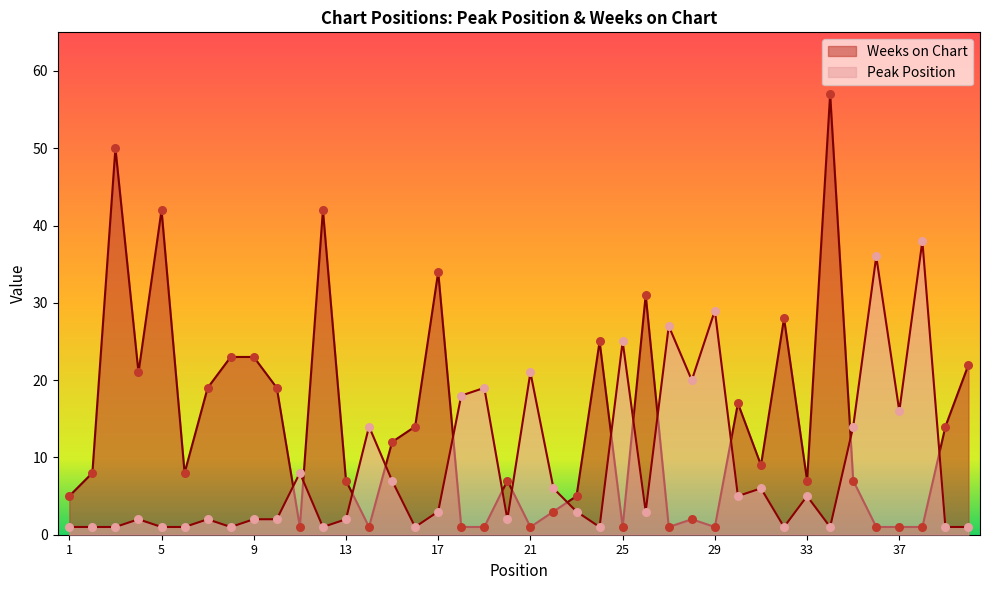

What are all the series names shown in the legend?

Weeks on Chart, Peak Position